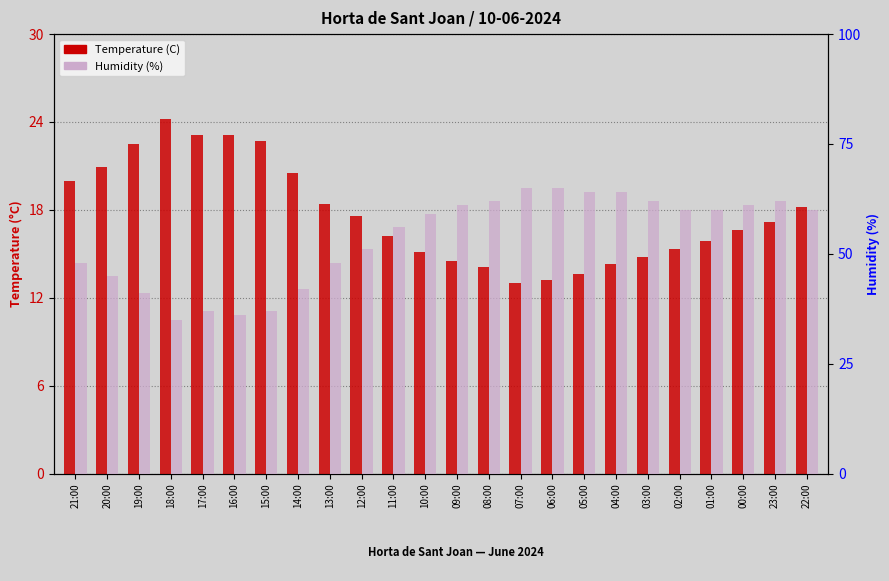

What is the maximum value for Humidity (%)?

65.0